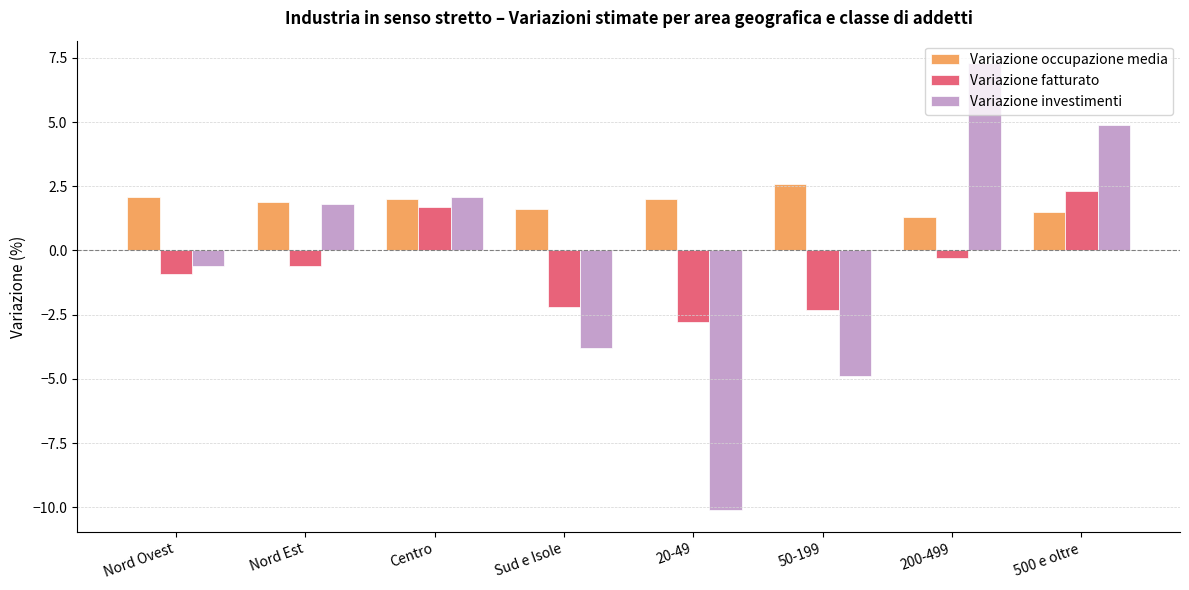

What is the sum of the Variazione occupazione media values at 20-49 and 500 e oltre?

3.5